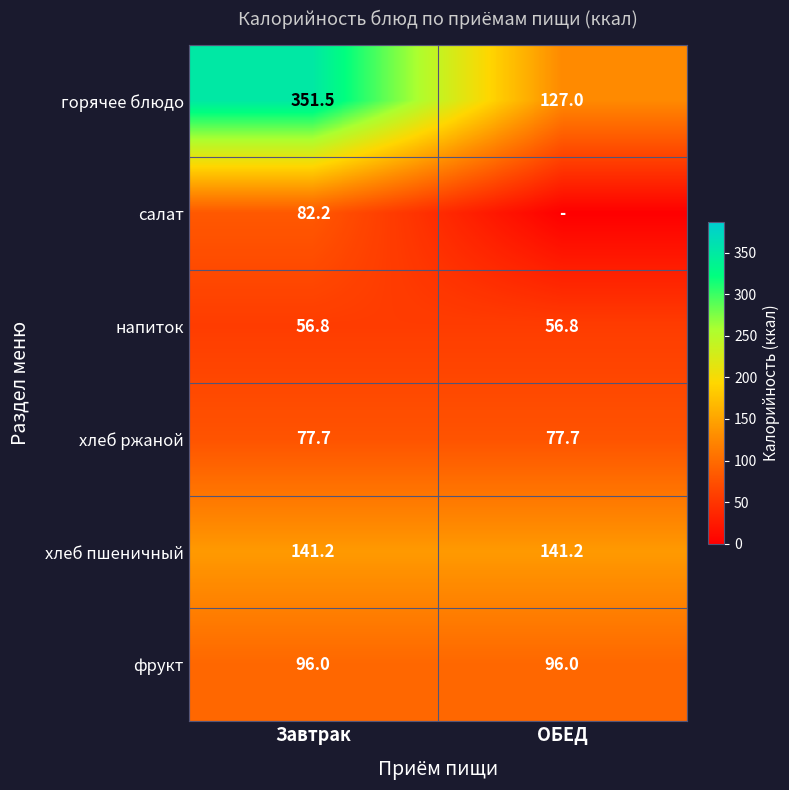

The value of фрукт at Завтрак is 132.8. True or false?

False